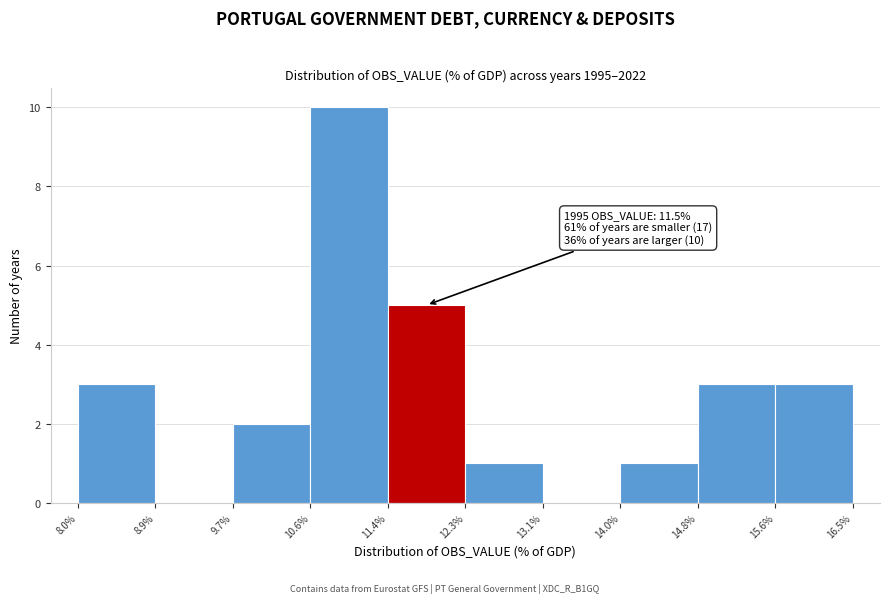

Which range on the x-axis has the tallest bar?

10.6% to 11.4%